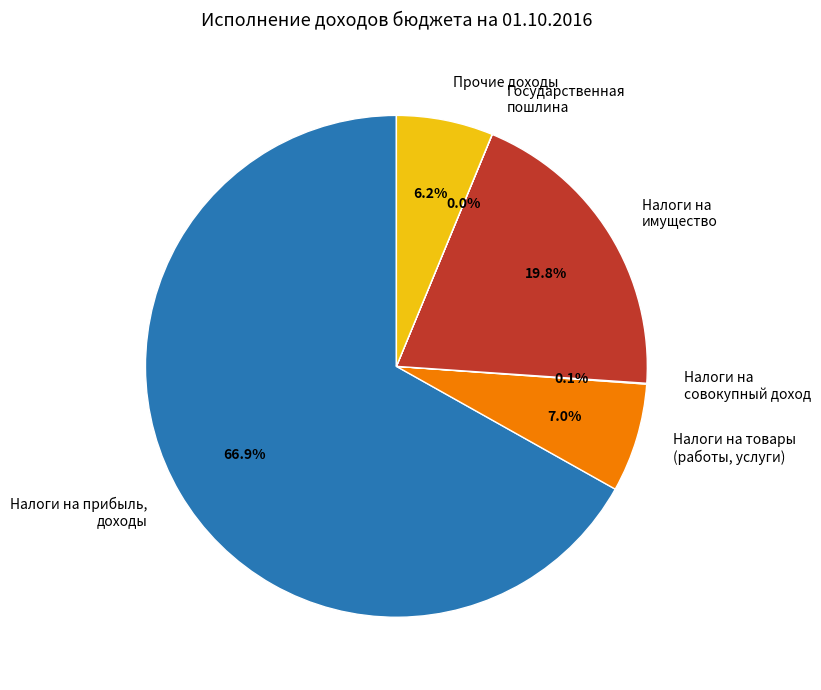

What percentage is NOT represented by Налоги на товары (работы, услуги)?

93.0%